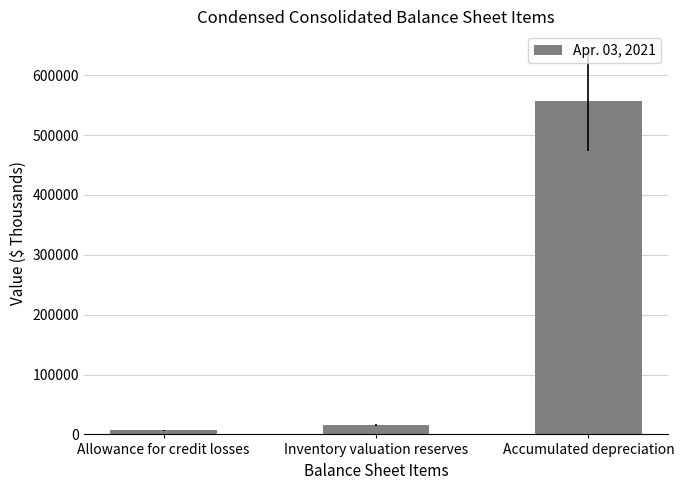

What is the approximate value at Inventory valuation reserves, to the nearest 50?

15600